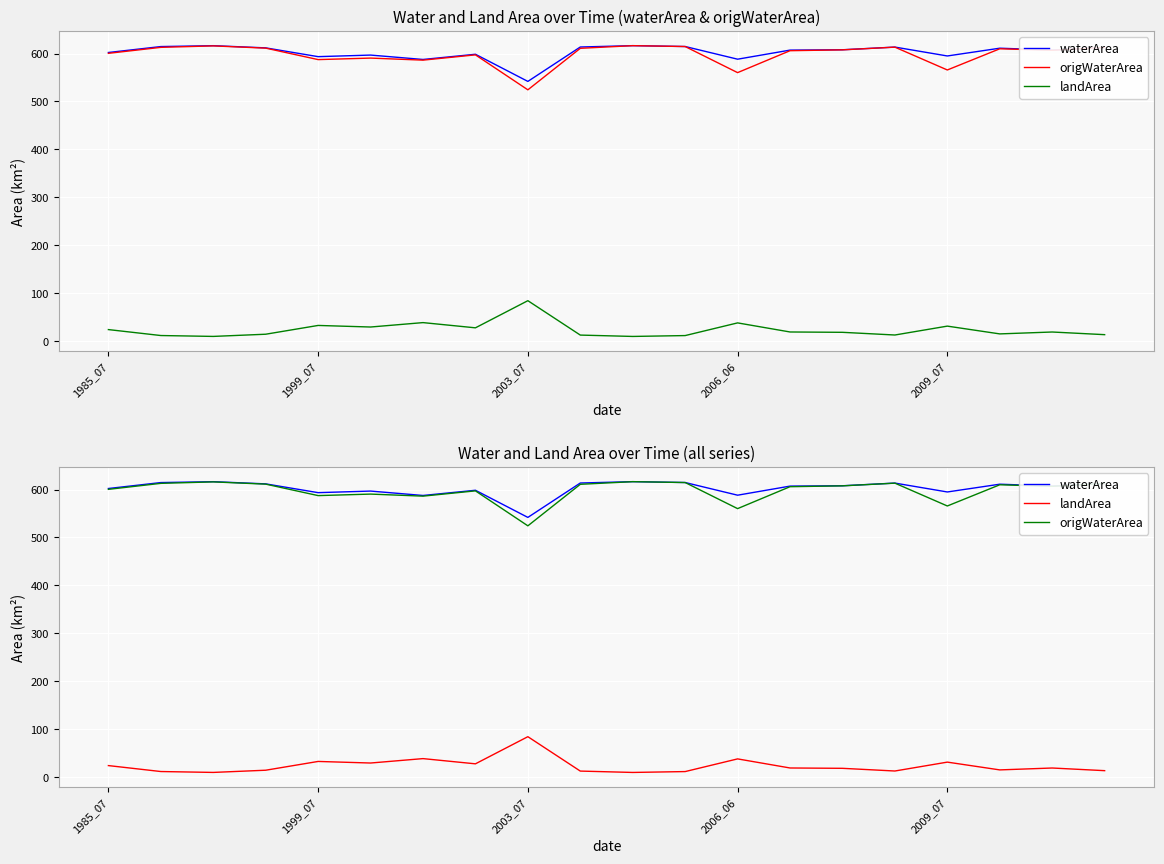

Count the number of categories in the chart.

20